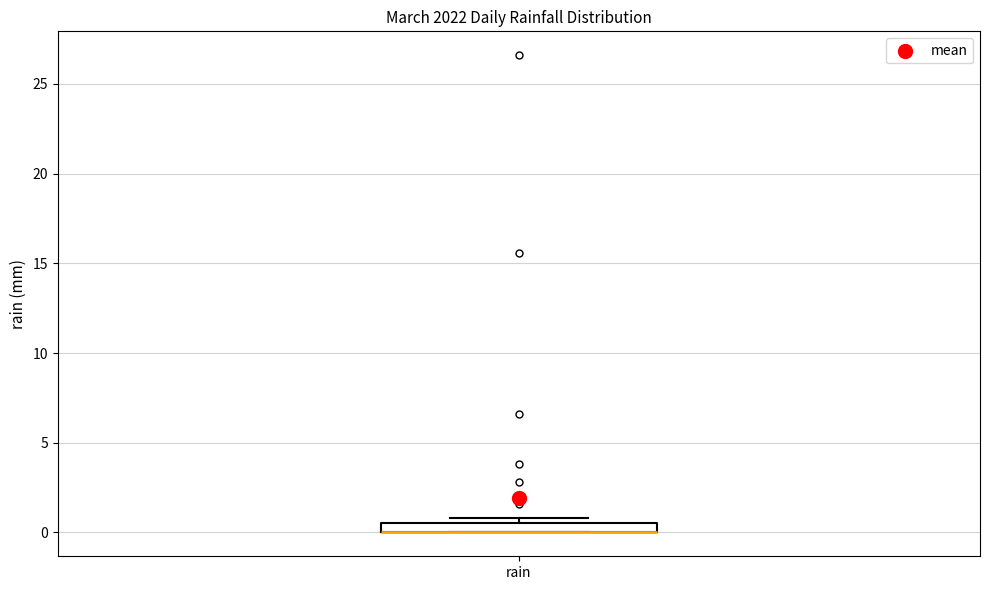

Where is the lower edge of the box for rain on the y-axis? The values are not printed on the chart, so give them approximately, as read against the axis.

0.0